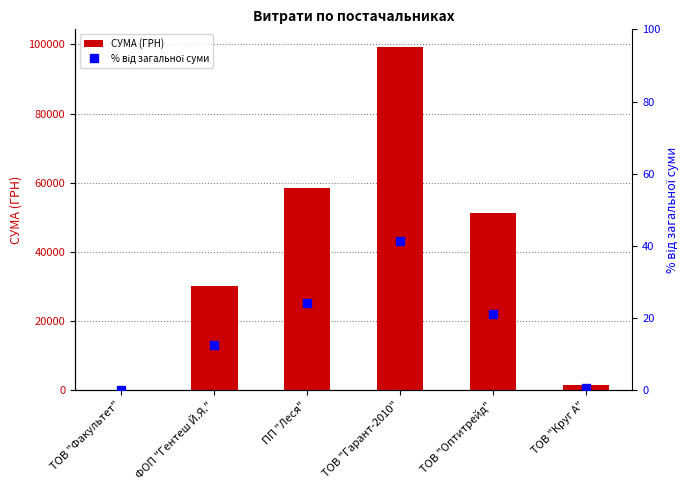

True or false: % від загальної суми has a value of 12.6 at ФОП "Гентеш Й.Я.".

True